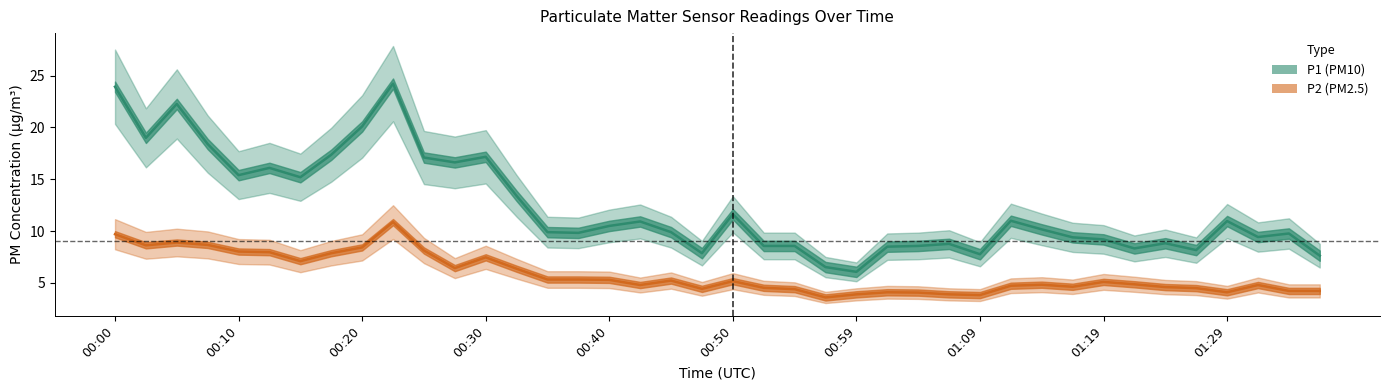

What is the difference between the highest and lowest values at 34?

4.2